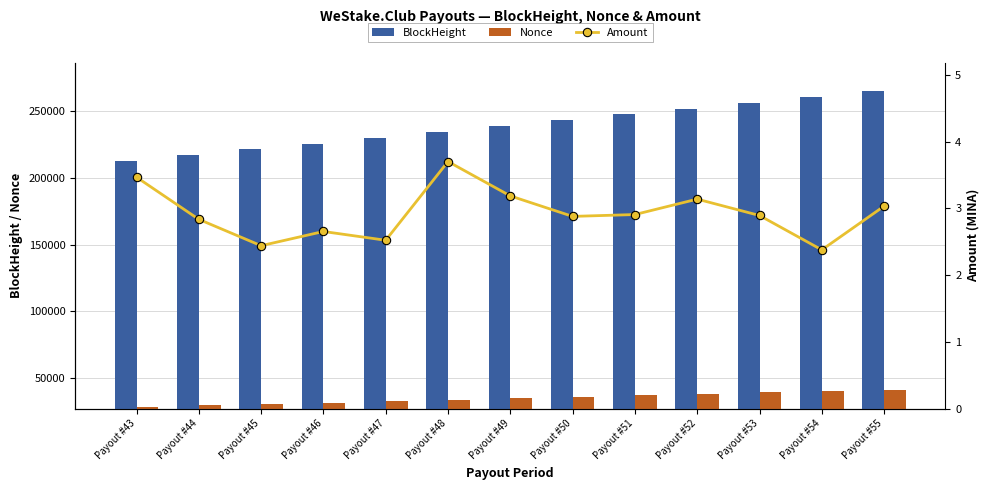

At which category is the sum across all series the highest?

Payout #55